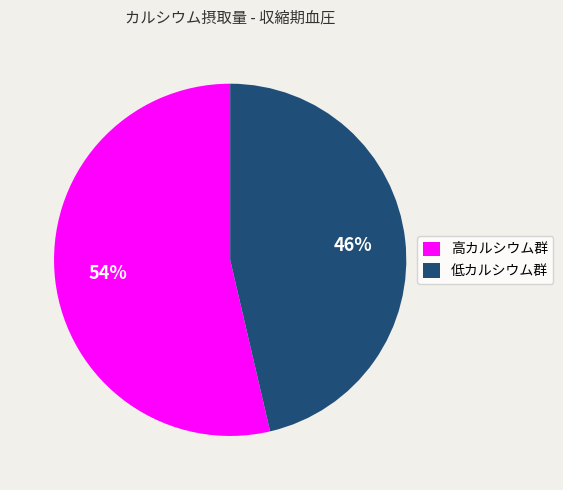

Rank the categories by value from lowest to highest.

低カルシウム群, 高カルシウム群